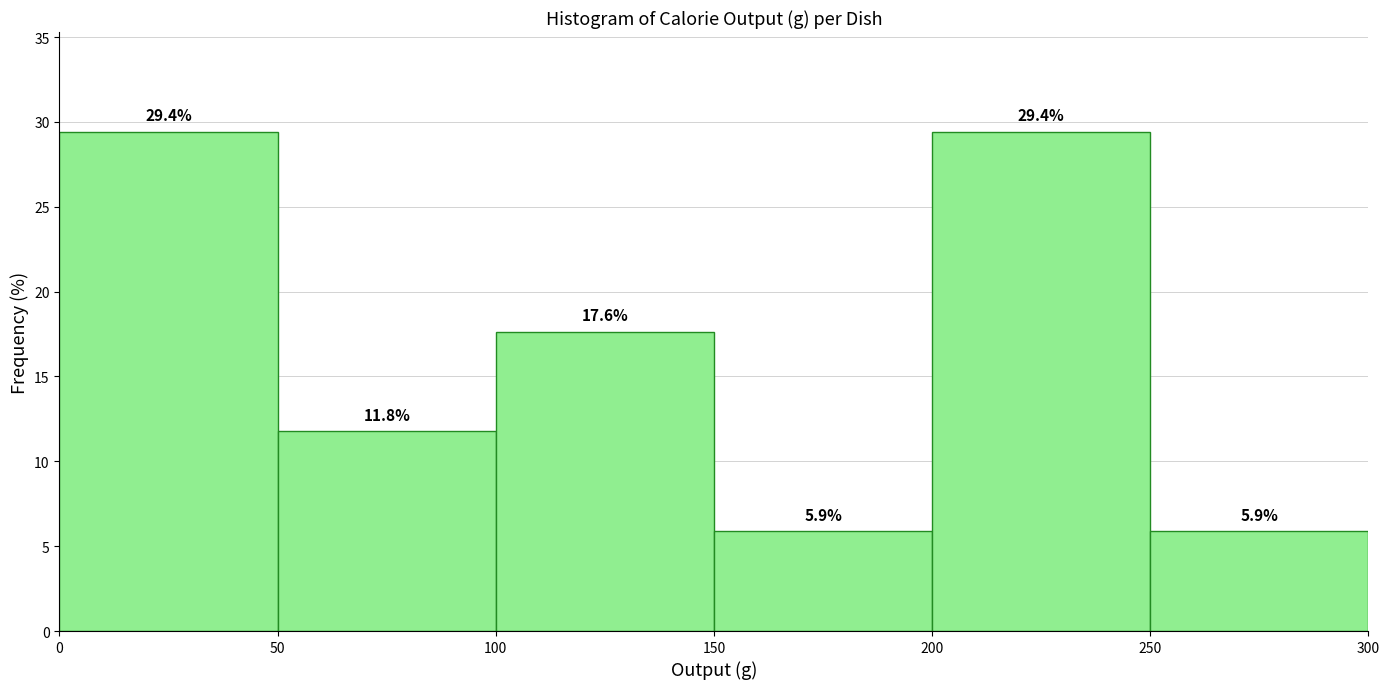

What is the height of the bar covering 150 to 200 on the x-axis?

5.9